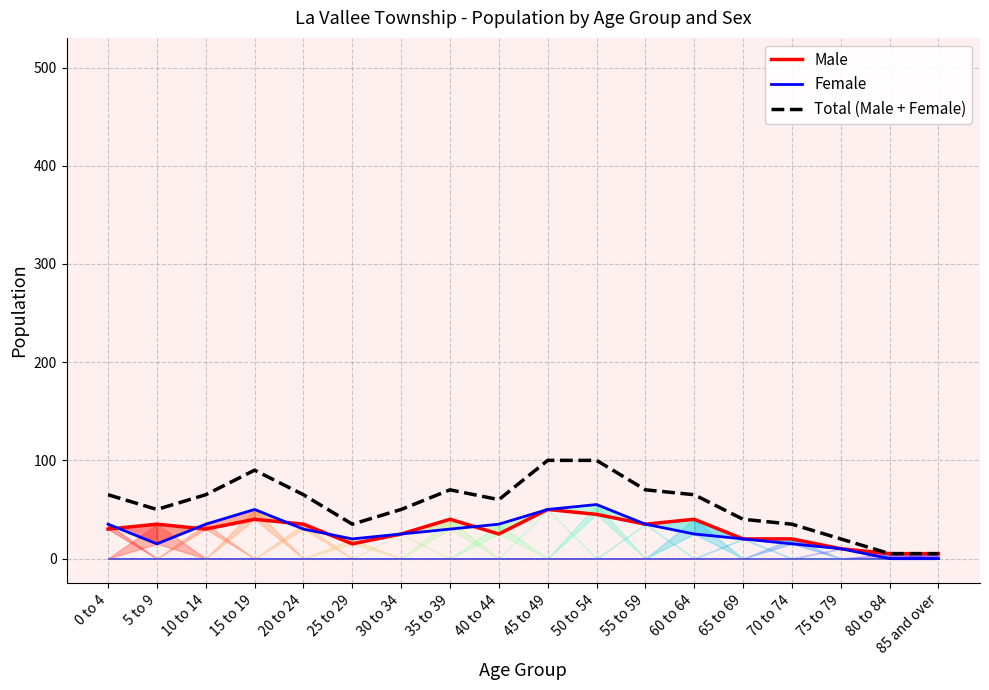

Does the chart display data point markers on the line(s)?

No